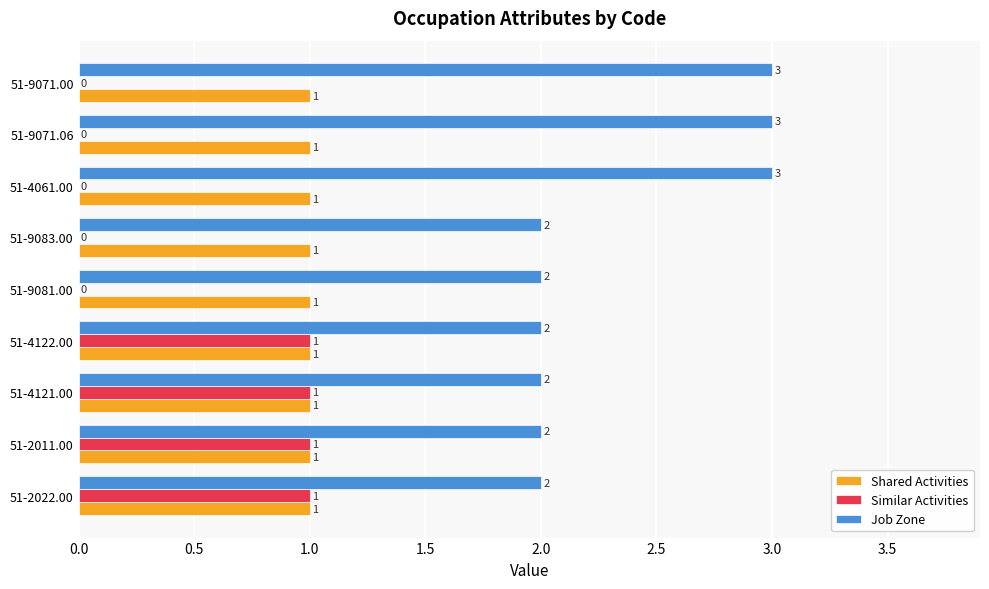

What is the total value across all series at 51-4122.00?

4